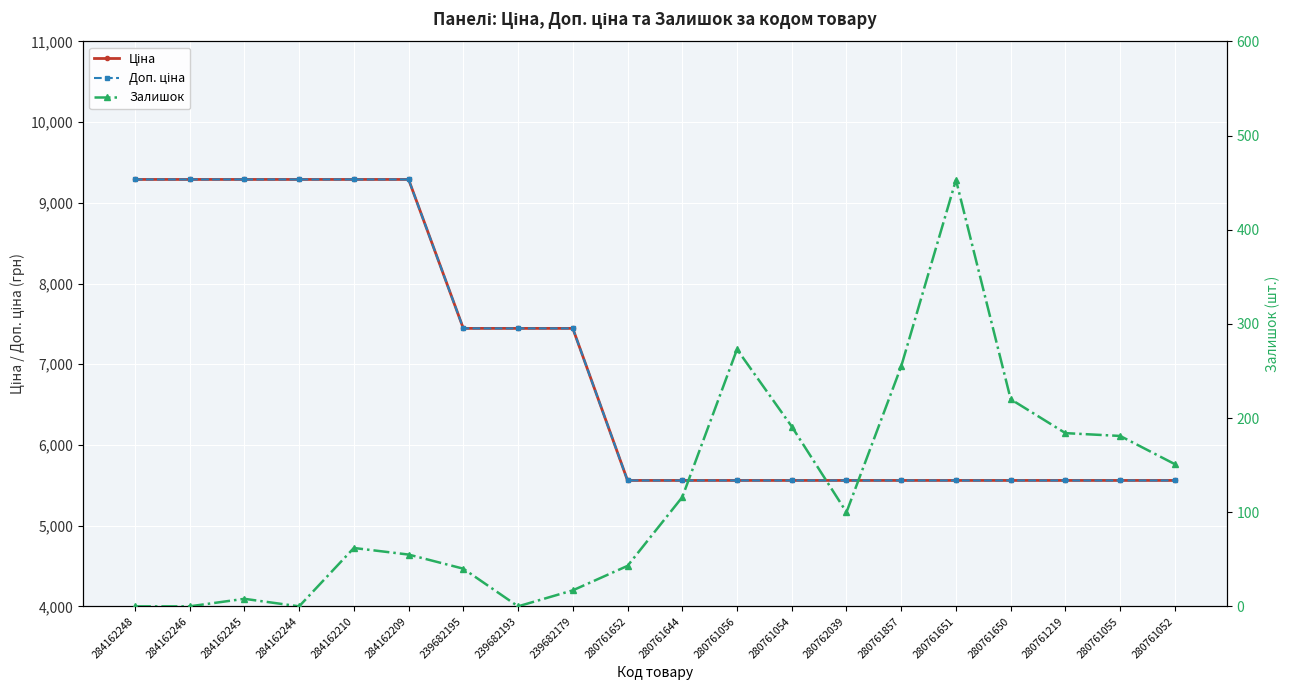

At which label does Ціна reach its minimum?

280761652